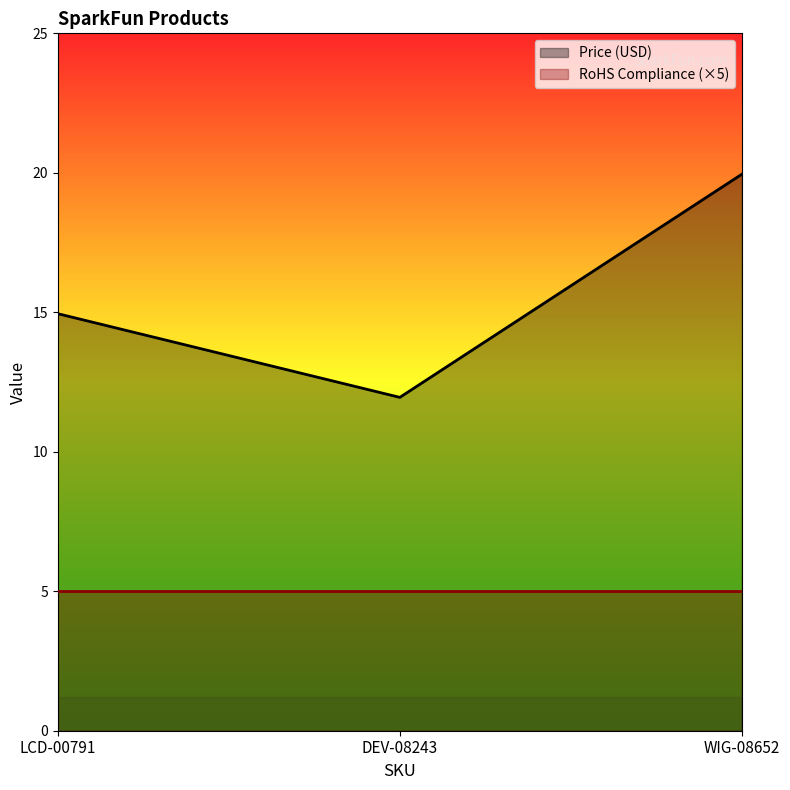

What is the difference between the Price (USD) values at DEV-08243 and WIG-08652?

8.0